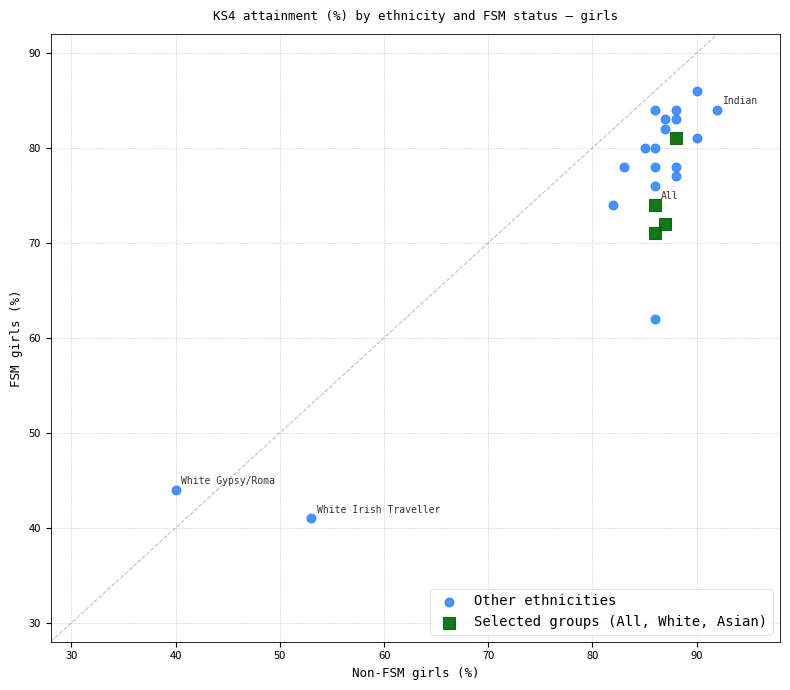

Which series reaches the minimum Y coordinate?

Other ethnicities